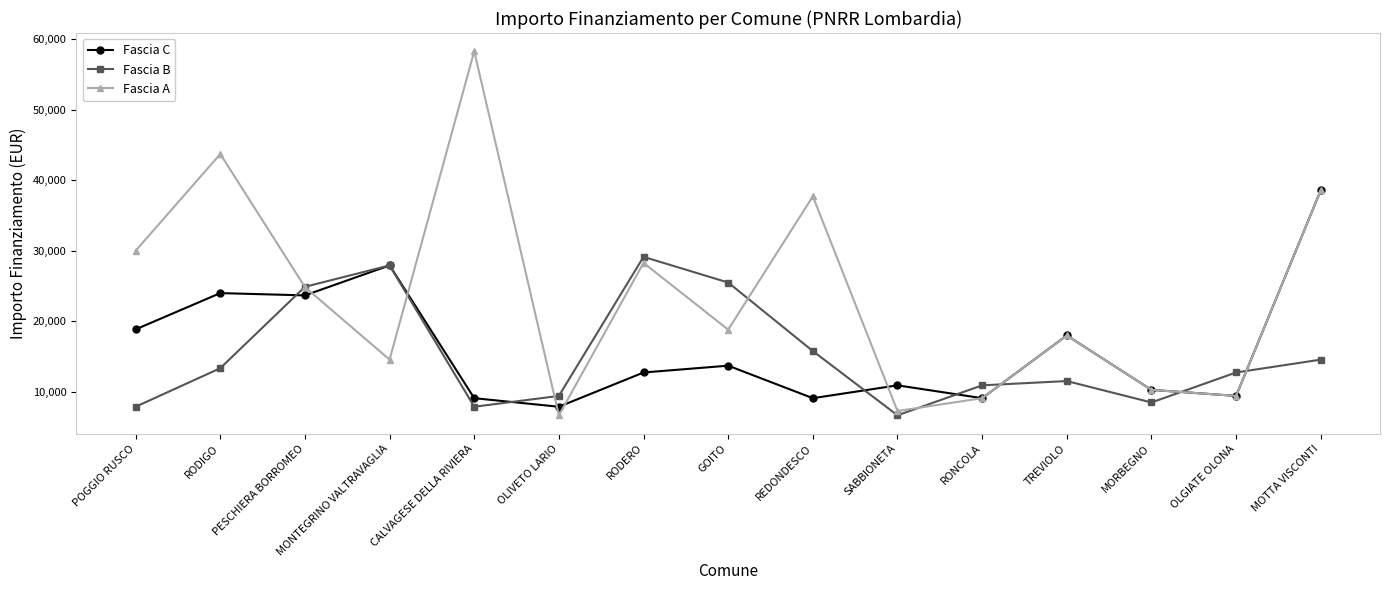

Which category has the highest value in the Fascia A series?

CALVAGESE DELLA RIVIERA